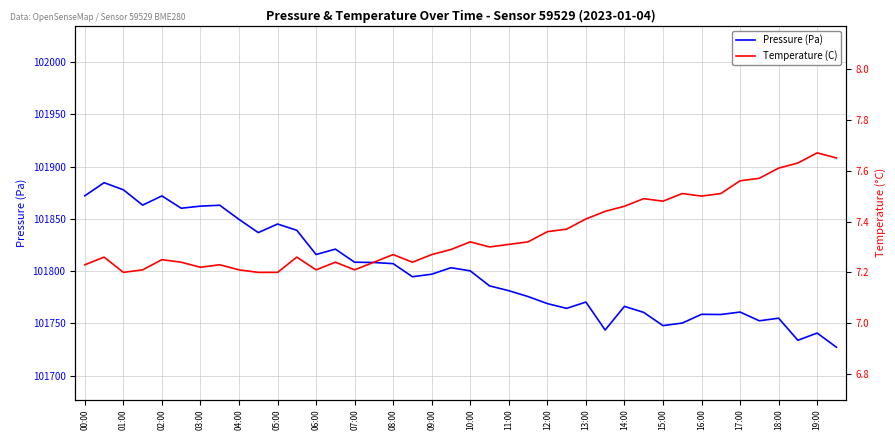

True or false: Pressure (Pa) has a value of 136748.8 at 23.

False